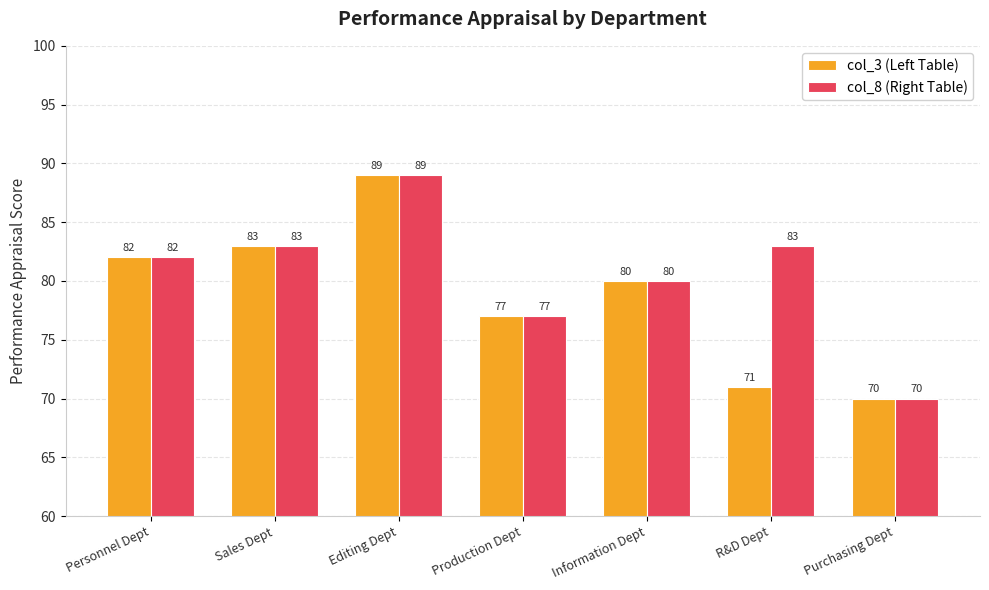

What value does the col_8 (Right Table) series have at Information Dept?

80